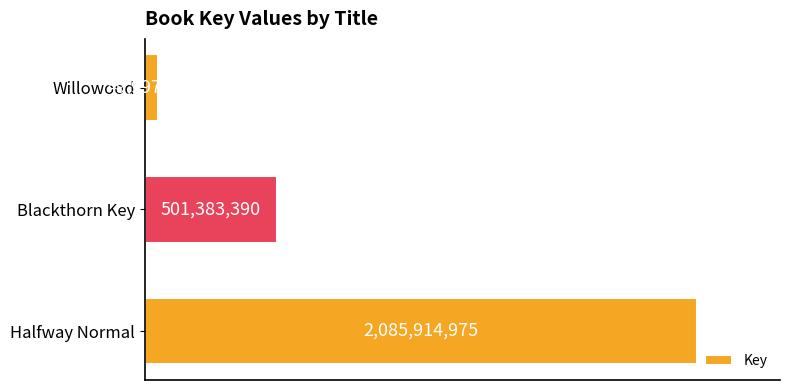

Rank the categories by value from lowest to highest.

Willowood, Blackthorn Key, Halfway Normal